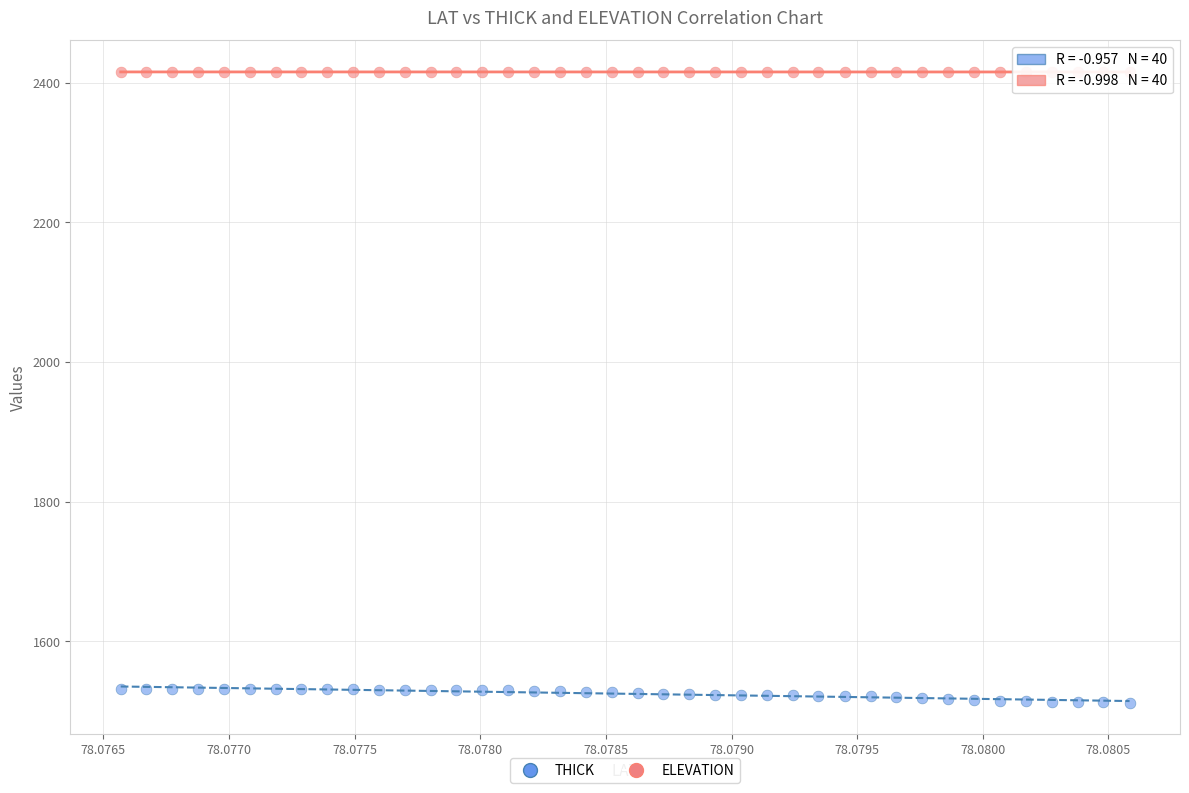

Which series reaches the maximum Y coordinate?

ELEVATION